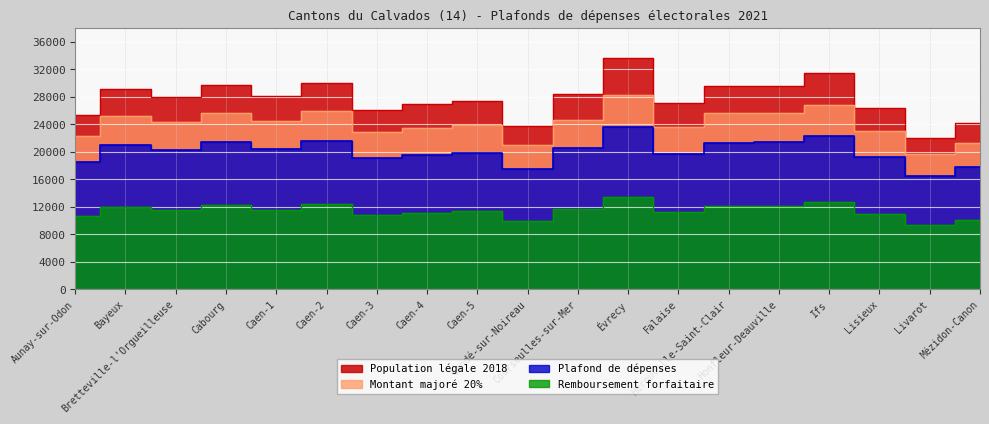

Where does the Plafond de dépenses series first go above 20229?

Bayeux